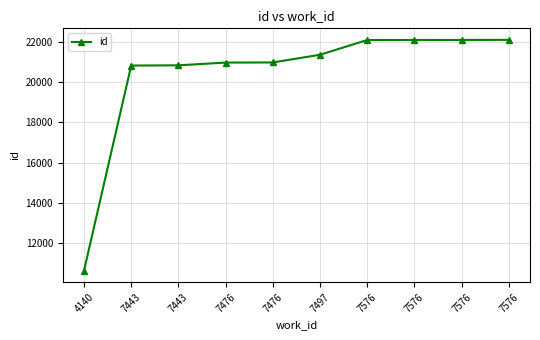

What is the minimum value shown in the chart?

10654